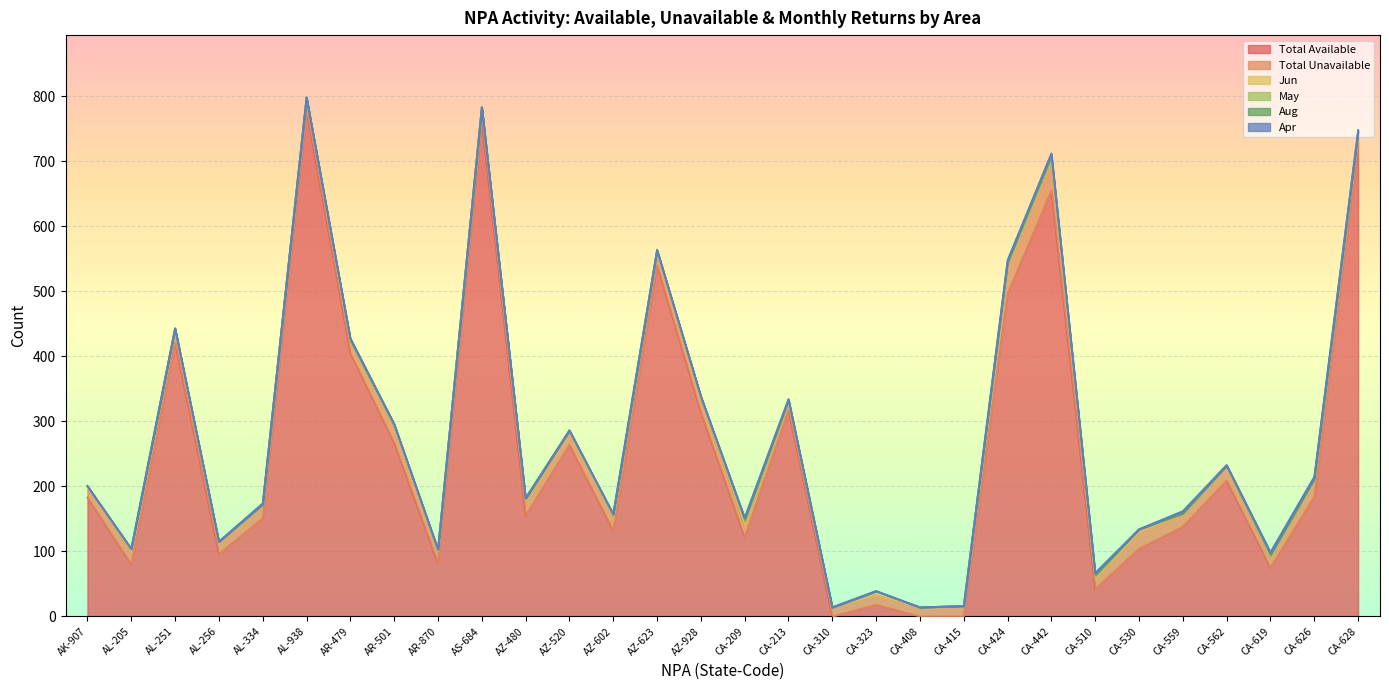

What is the sum of all Total Available values?

7720